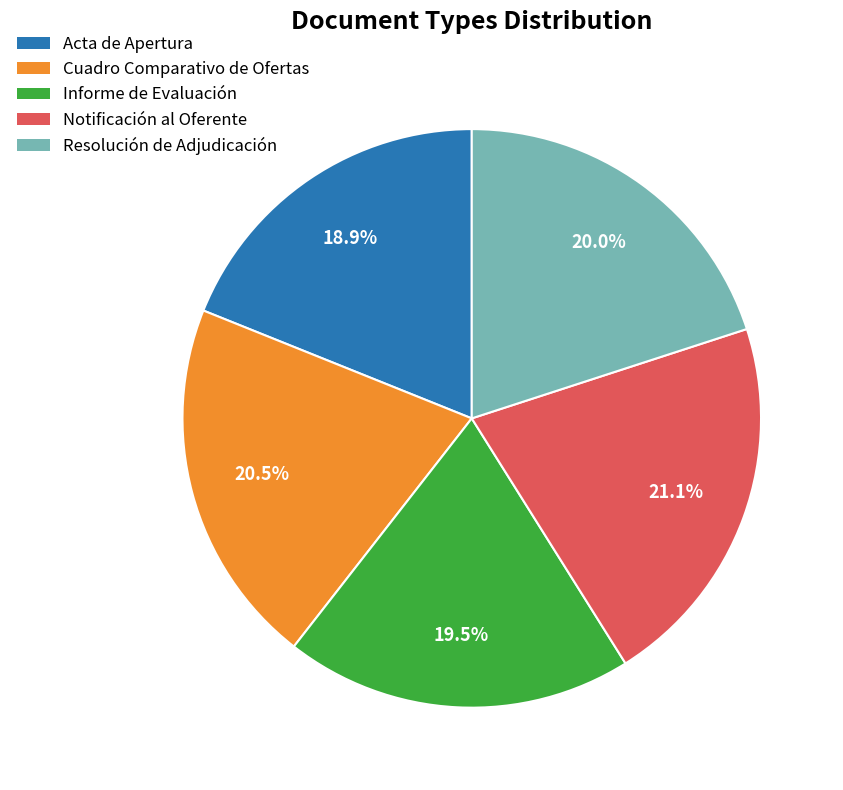

What percentage do Acta de Apertura and Informe de Evaluación together represent?

38.4%